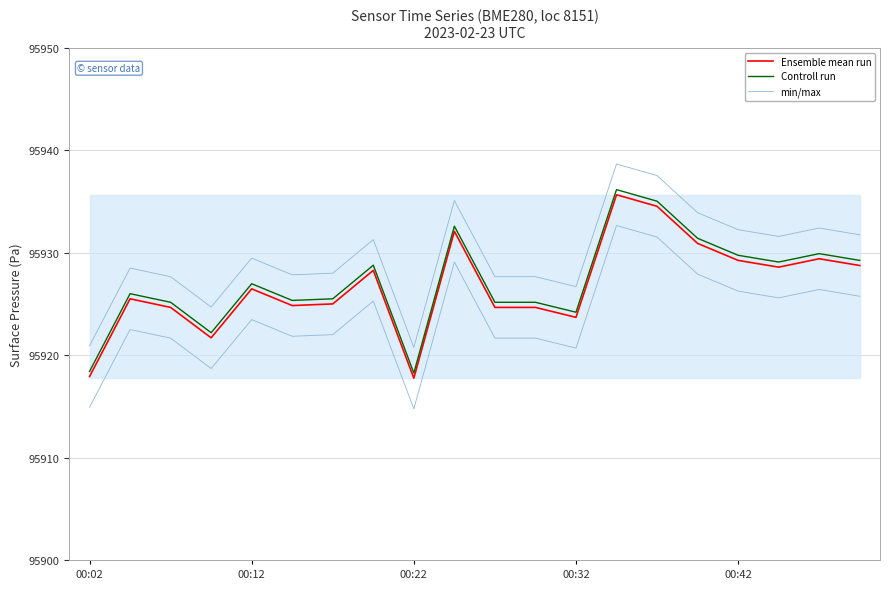

Read the Ensemble mean run value at 14.

95934.5